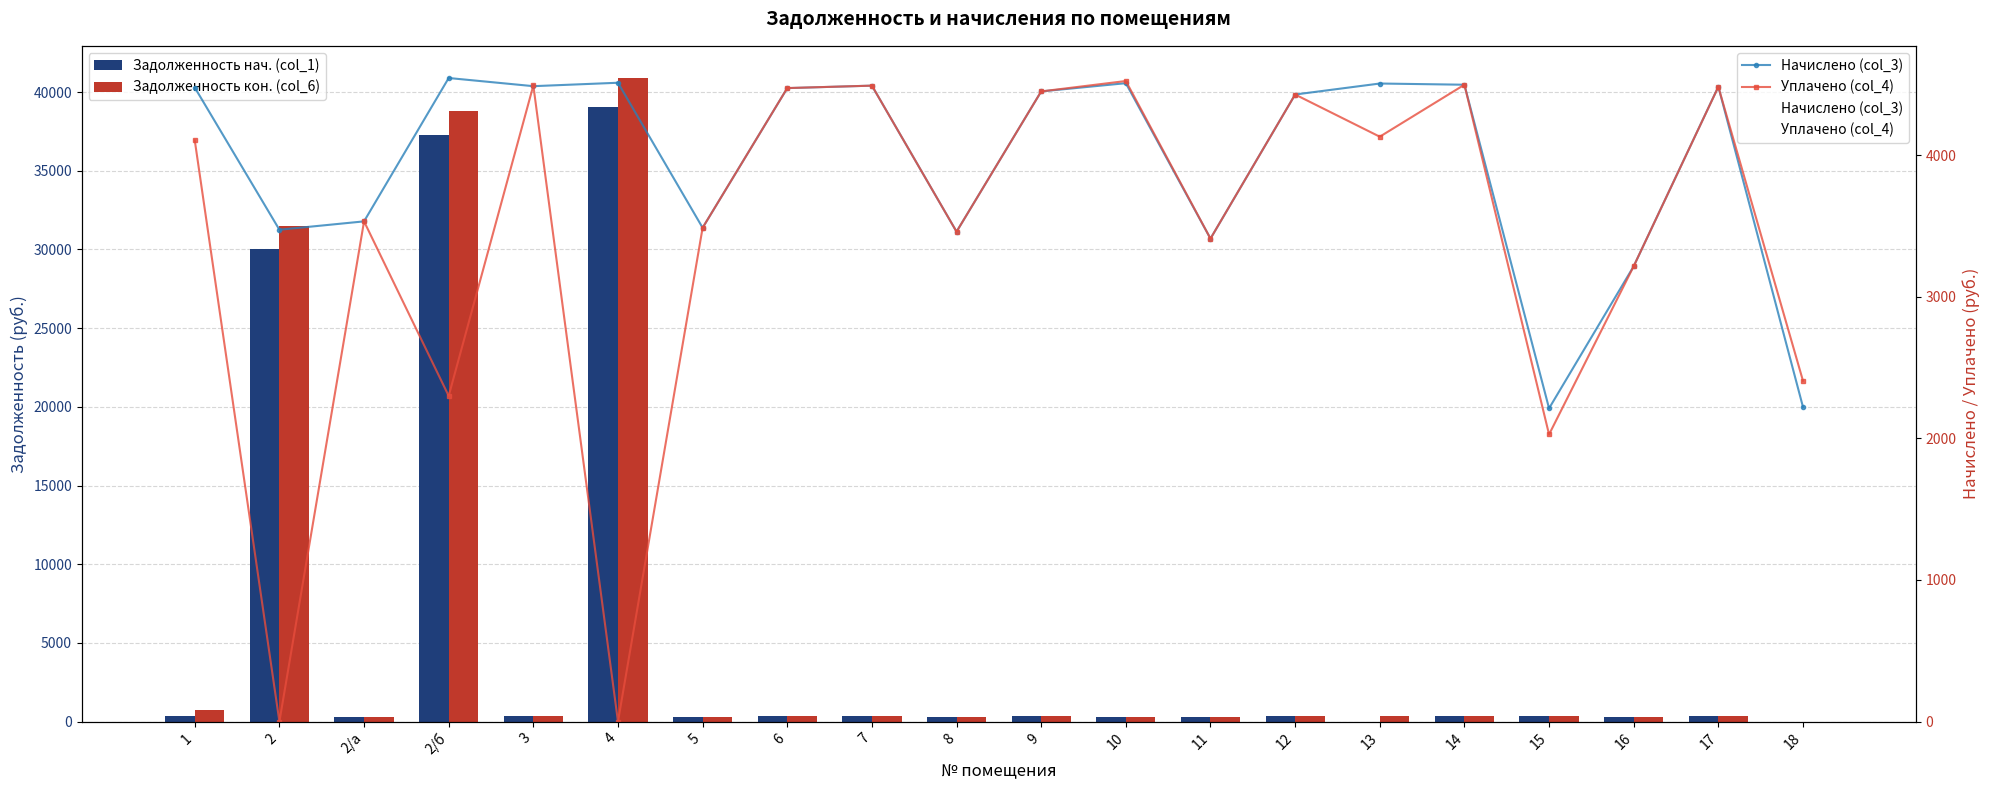

What is the sum of all Задолженность кон. (col_6) values?

117001.6